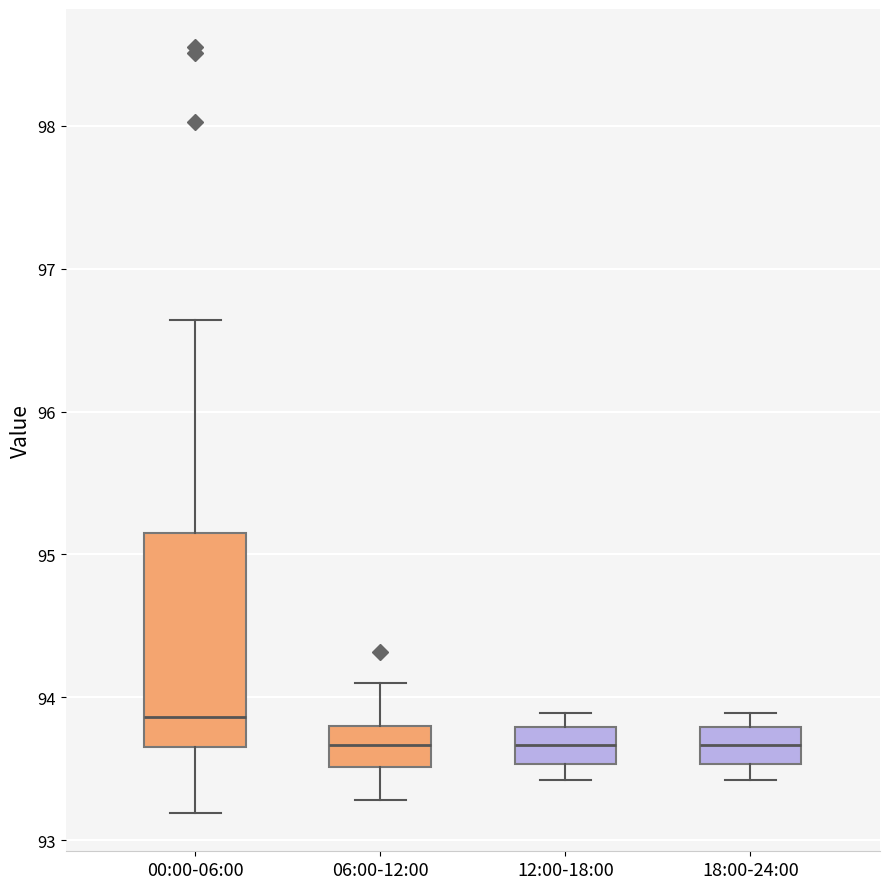

Reading left to right, read every box against the y-axis: the position of its median line, the range the box covers, and the ends of its whiskers. The values are not printed on the chart, so give them approximately, as read against the axis.

00:00-06:00: median 93.9, box 93.7 to 95.2, whiskers 93.2 to 96.6
06:00-12:00: median 93.7, box 93.5 to 93.8, whiskers 93.3 to 94.1
12:00-18:00: median 93.7, box 93.5 to 93.8, whiskers 93.4 to 93.9
18:00-24:00: median 93.7, box 93.5 to 93.8, whiskers 93.4 to 93.9